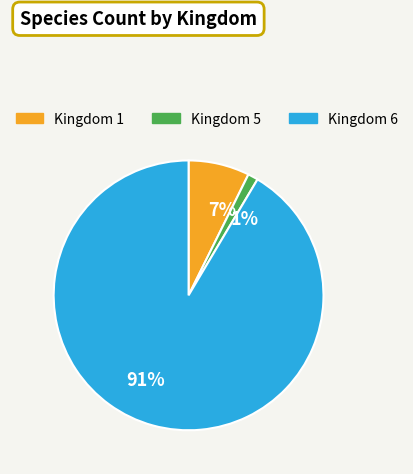

How many segments does this pie chart have?

3